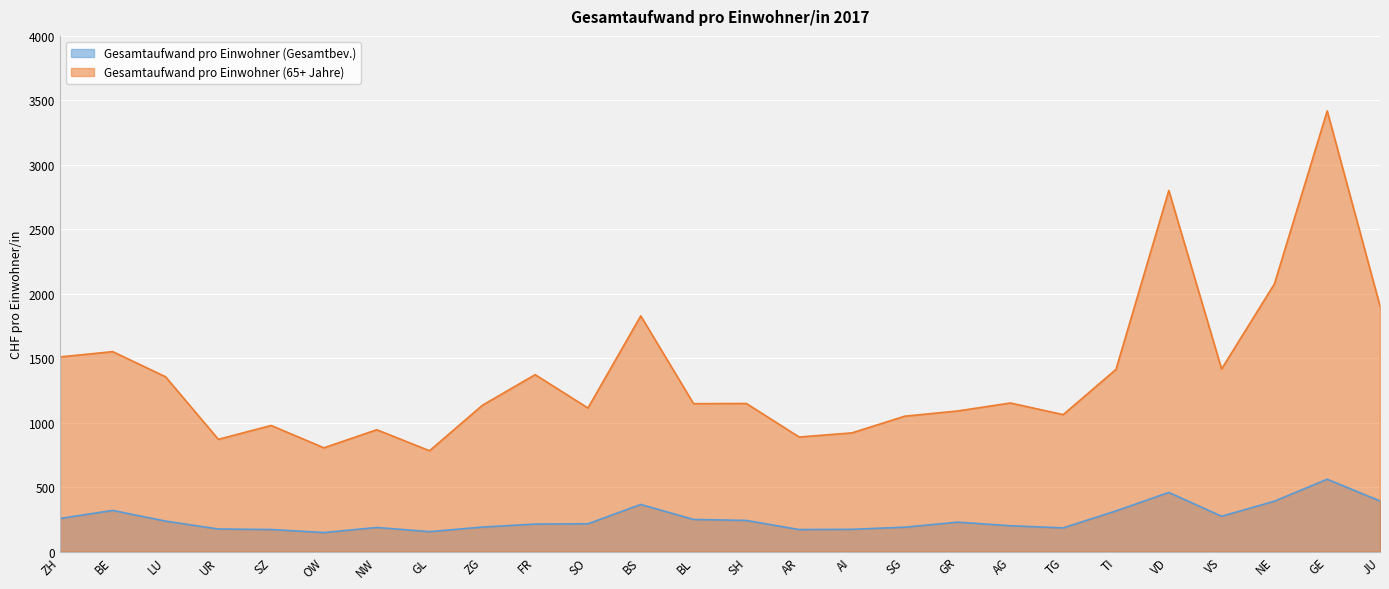

In Gesamtaufwand pro Einwohner (Gesamtbev.), how many points are lower than both neighbors (excluding endpoints)?

5